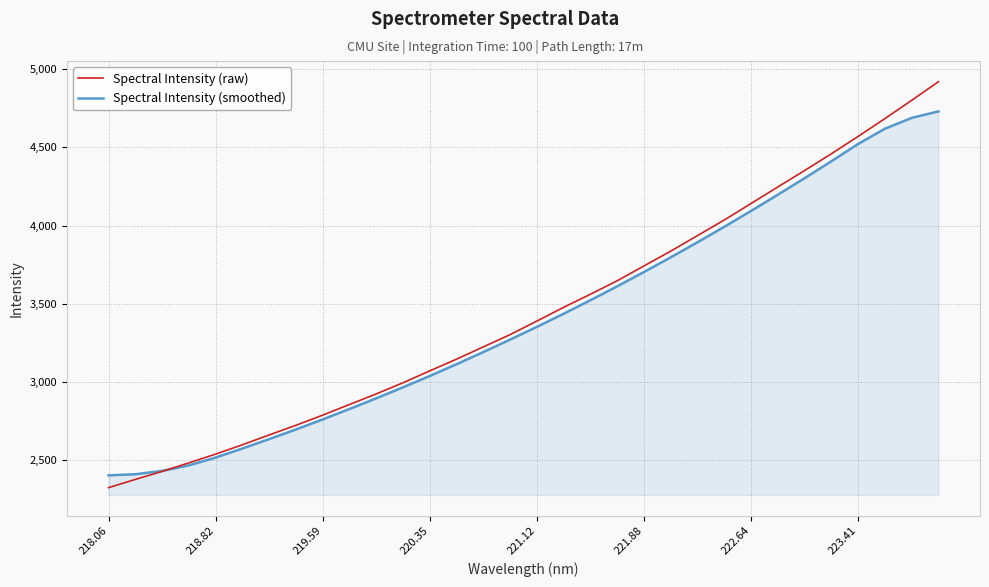

List the series in order of their peak value, highest first.

Spectral Intensity (raw), Spectral Intensity (smoothed)